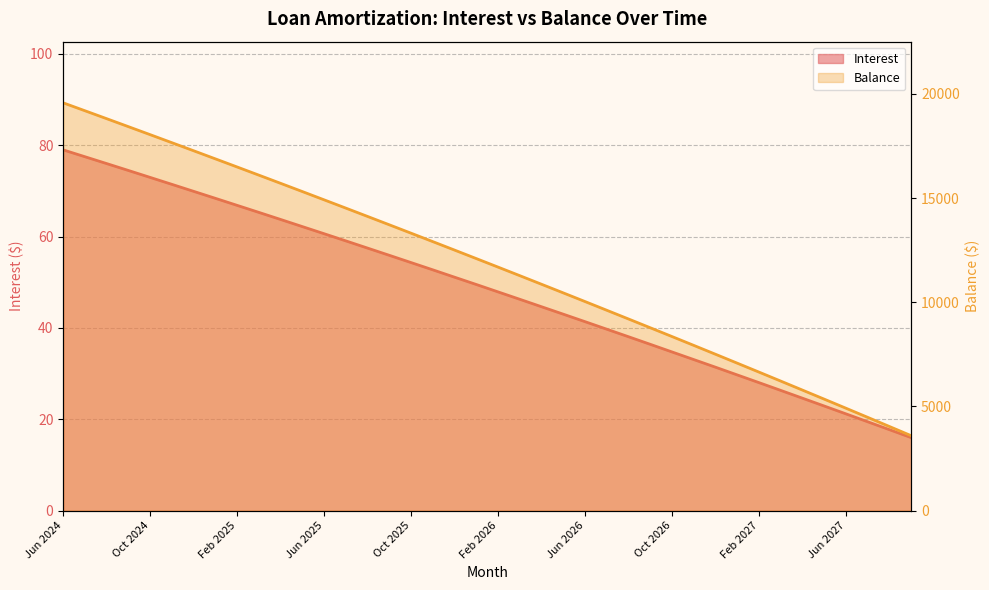

What is the value of the Interest point at the 24th from the left?

43.0